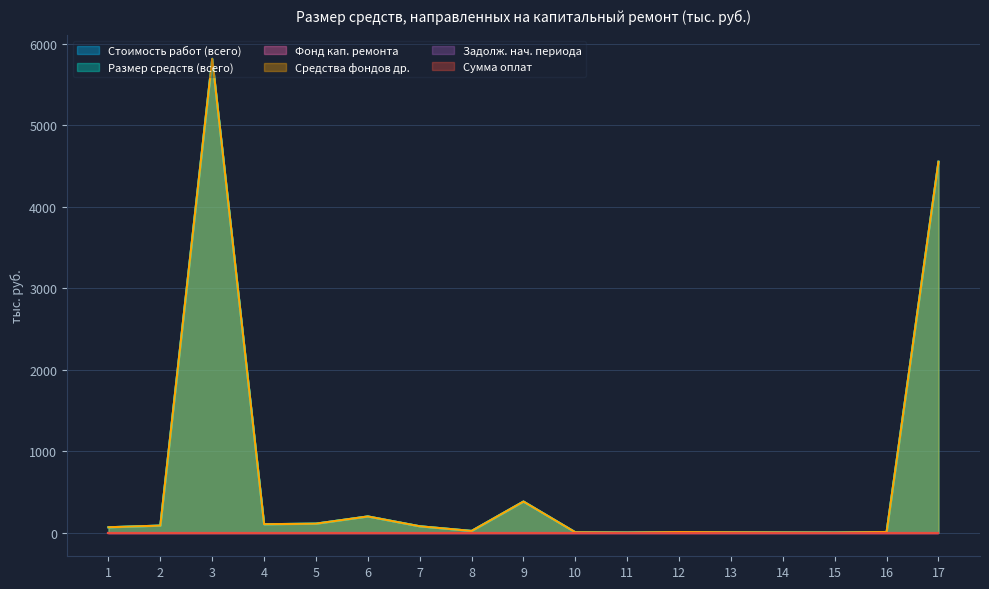

The value of Стоимость работ (всего) at 7 is 17.8. True or false?

False